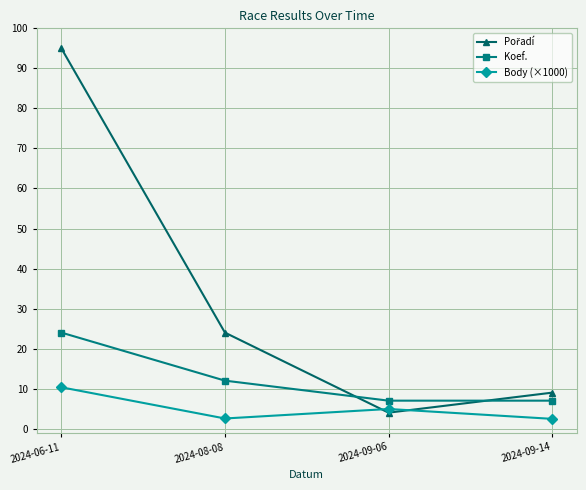

What is the label of the 2nd point from the left?

2024-08-08